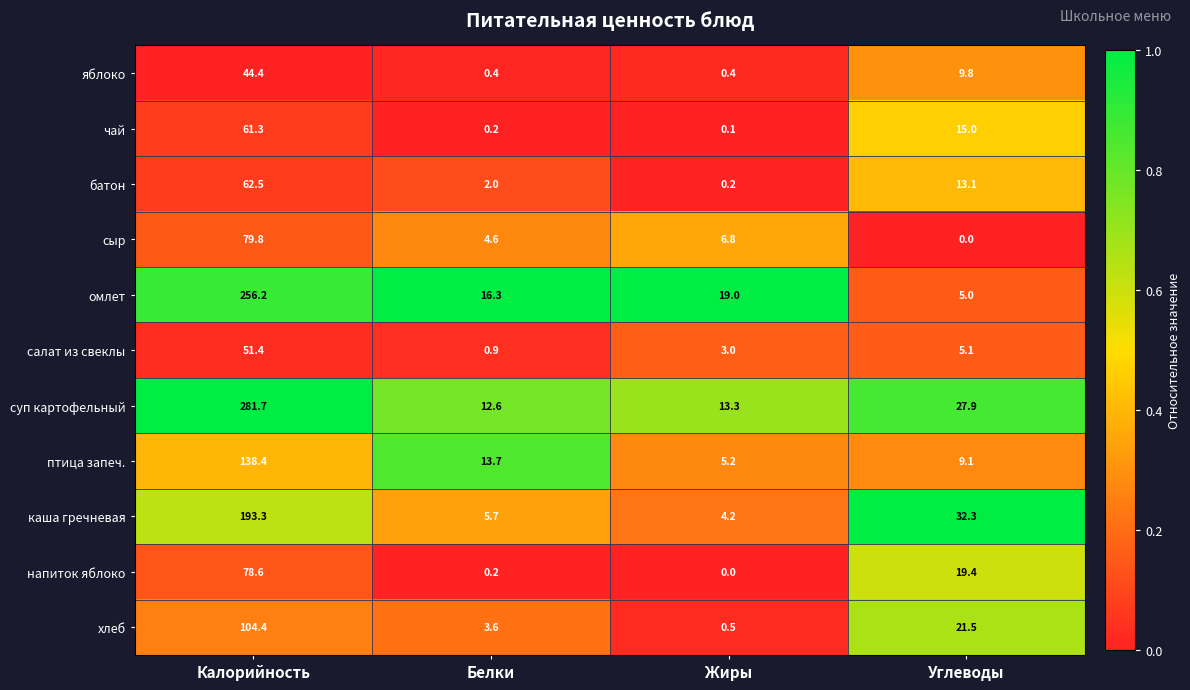

What is the difference between the second highest and second lowest values in the салат из свеклы series?

2.1